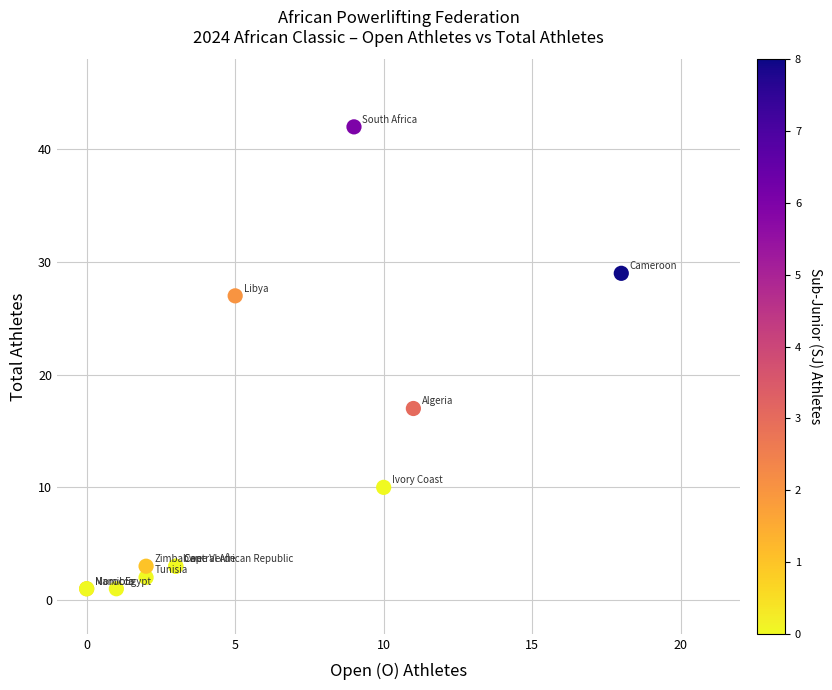

What Y value in the scatter plot is closest to 21?

17